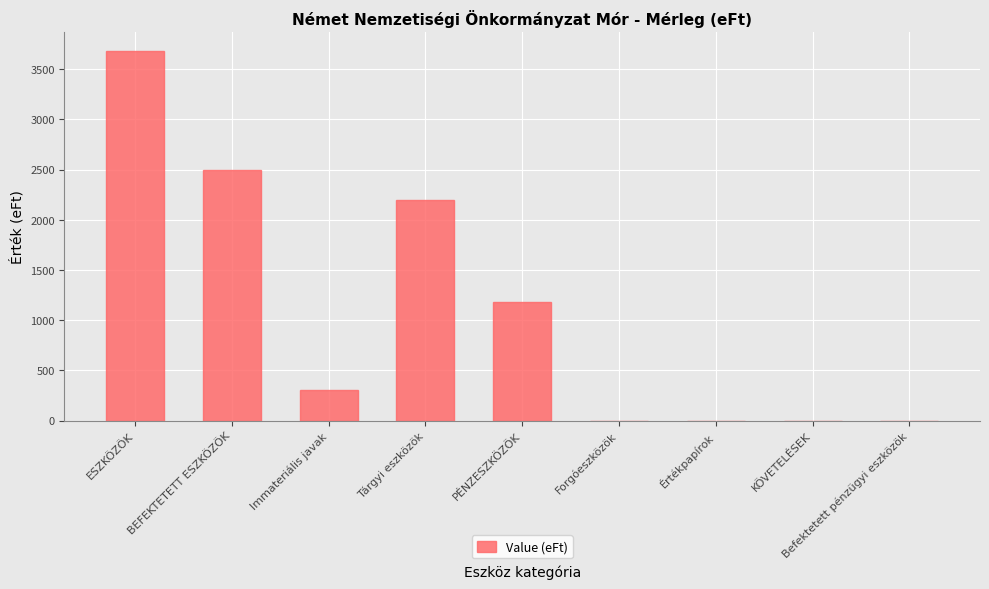

Approximately how many times larger is the value at Tárgyi eszközök compared to ESZKÖZÖK?

0.6